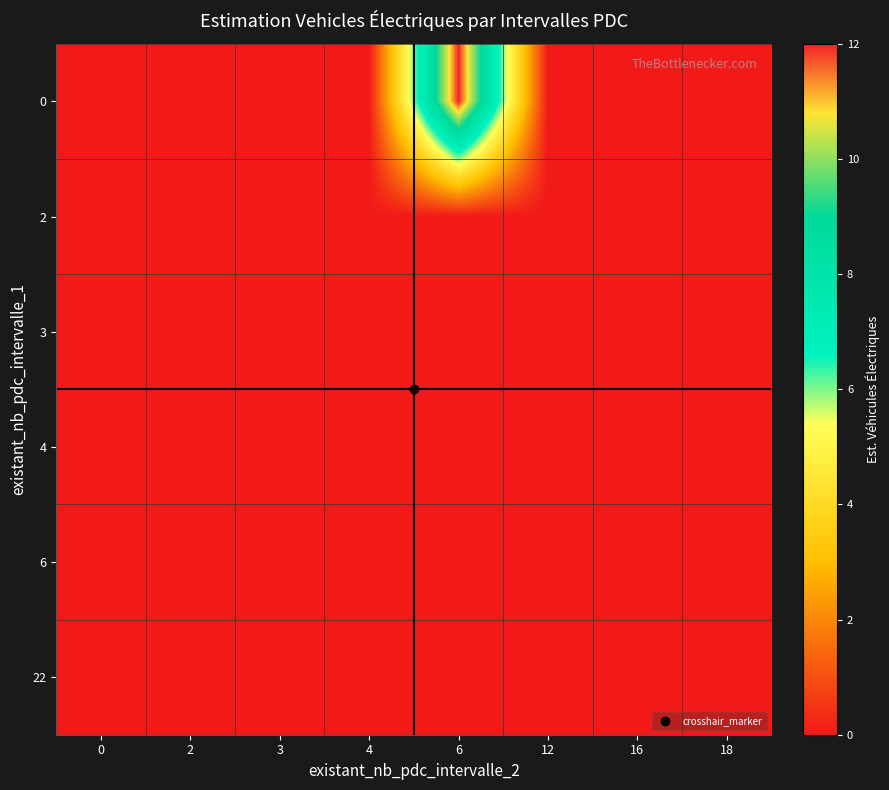

Which label corresponds to the largest value in the chart?

6